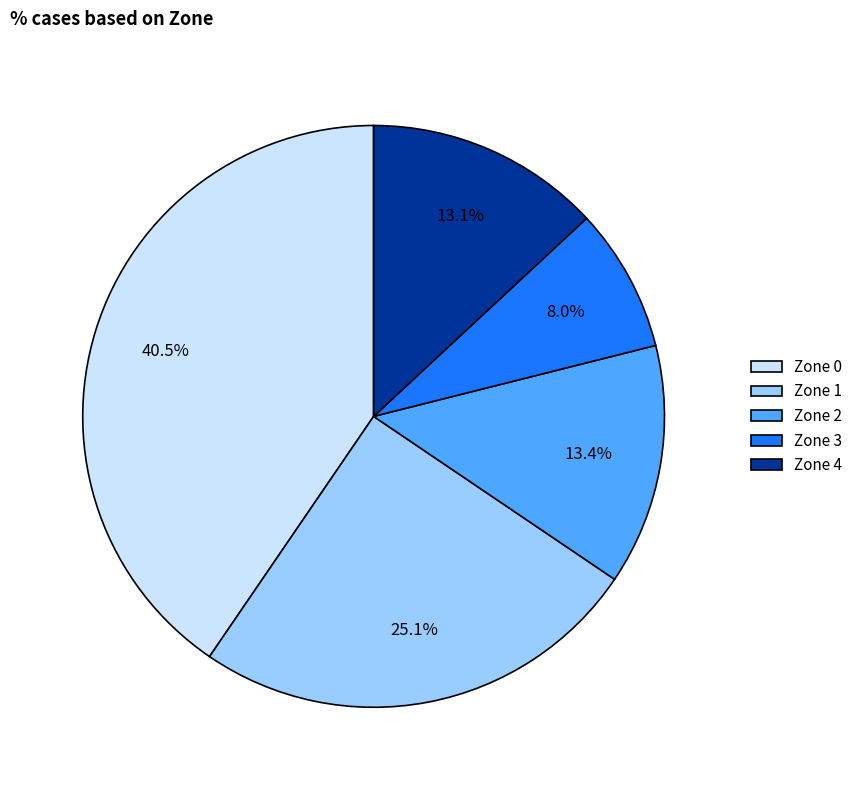

How many slices are in this pie chart?

5